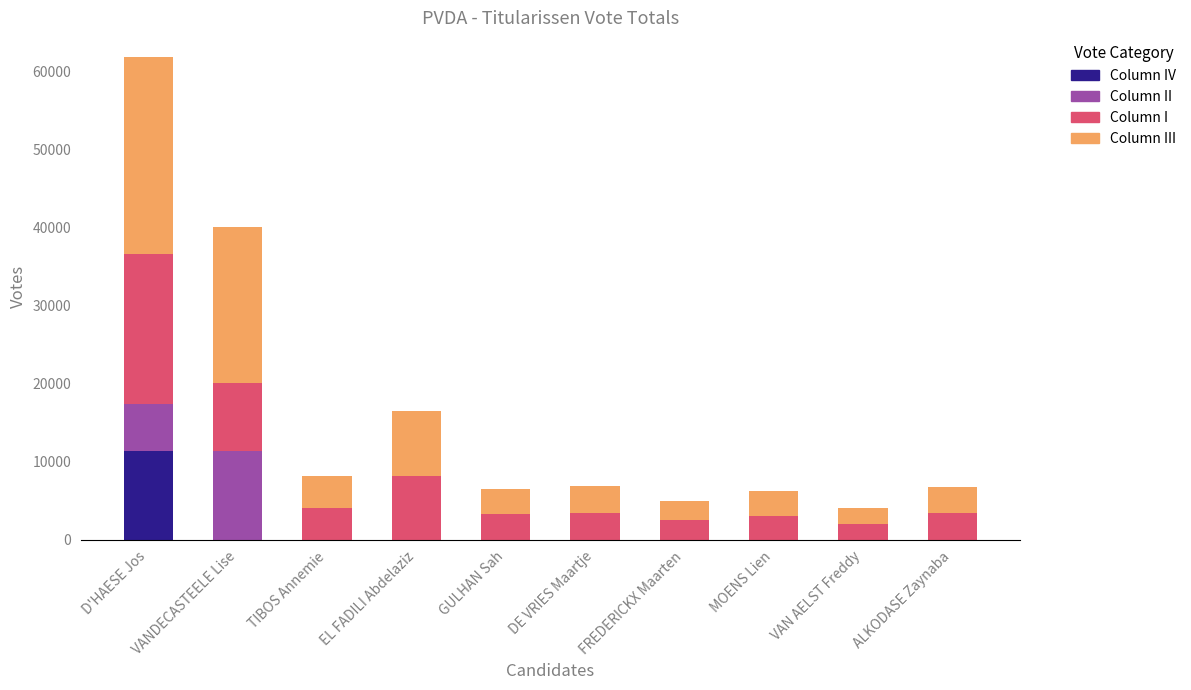

At which category is the sum across all series the highest?

D'HAESE Jos